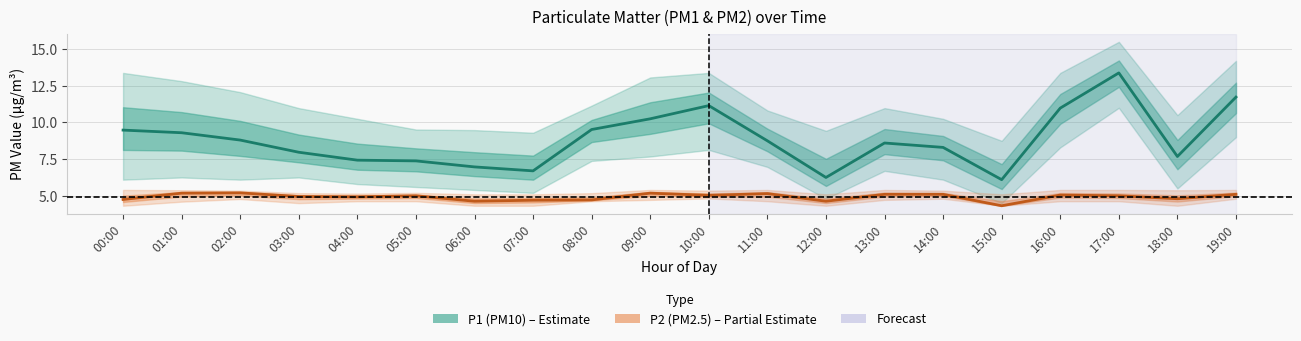

True or false: P1 (PM10) and P2 (PM2.5) cross at least once.

False